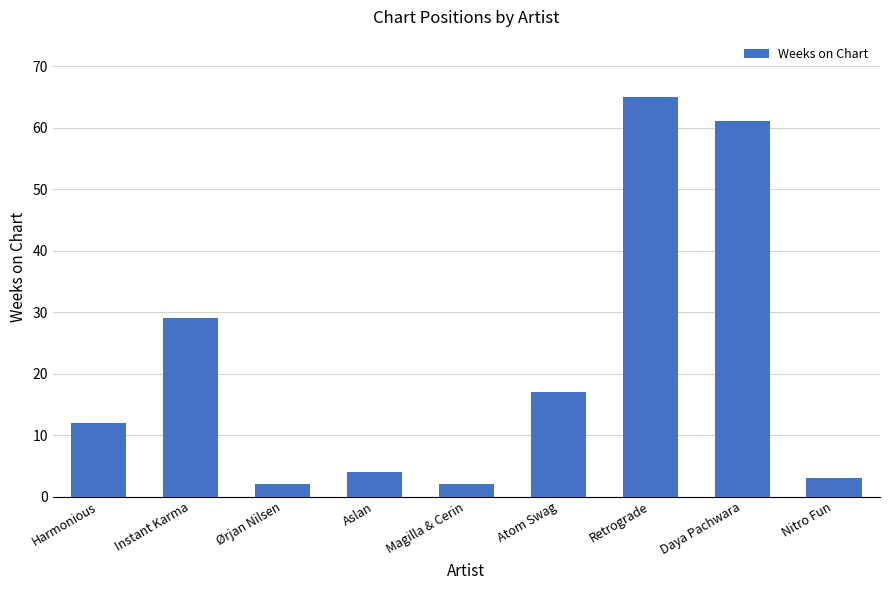

What is the ratio of the value at Instant Karma to the value at Retrograde?

0.4